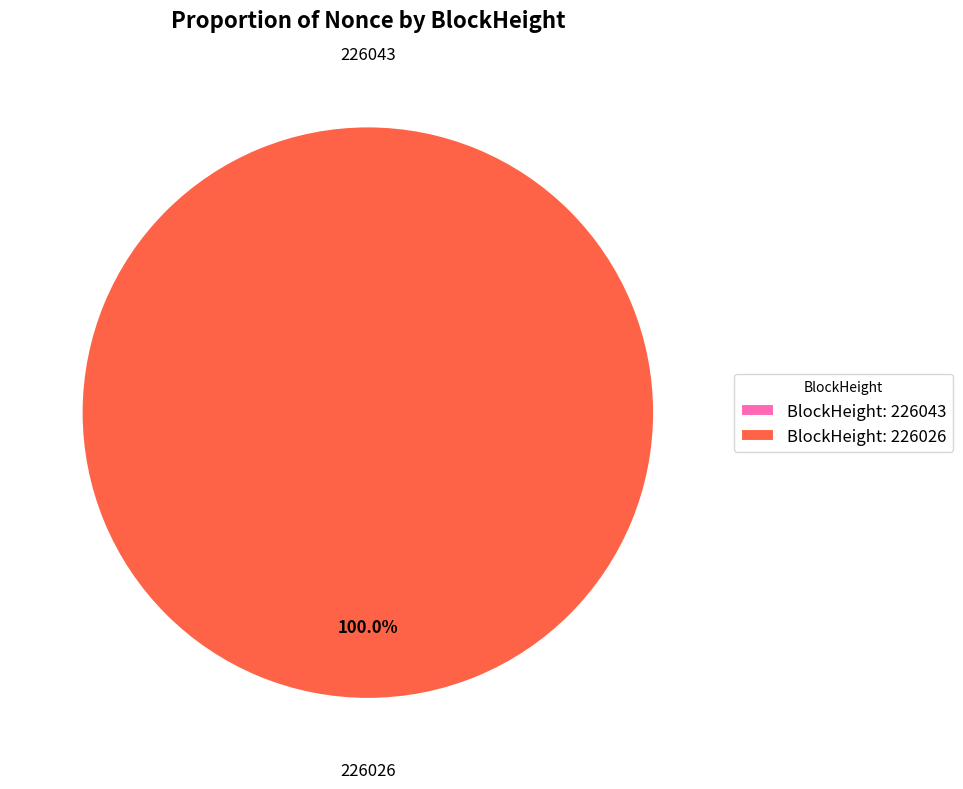

Rank the categories by value from lowest to highest.

226043, 226026